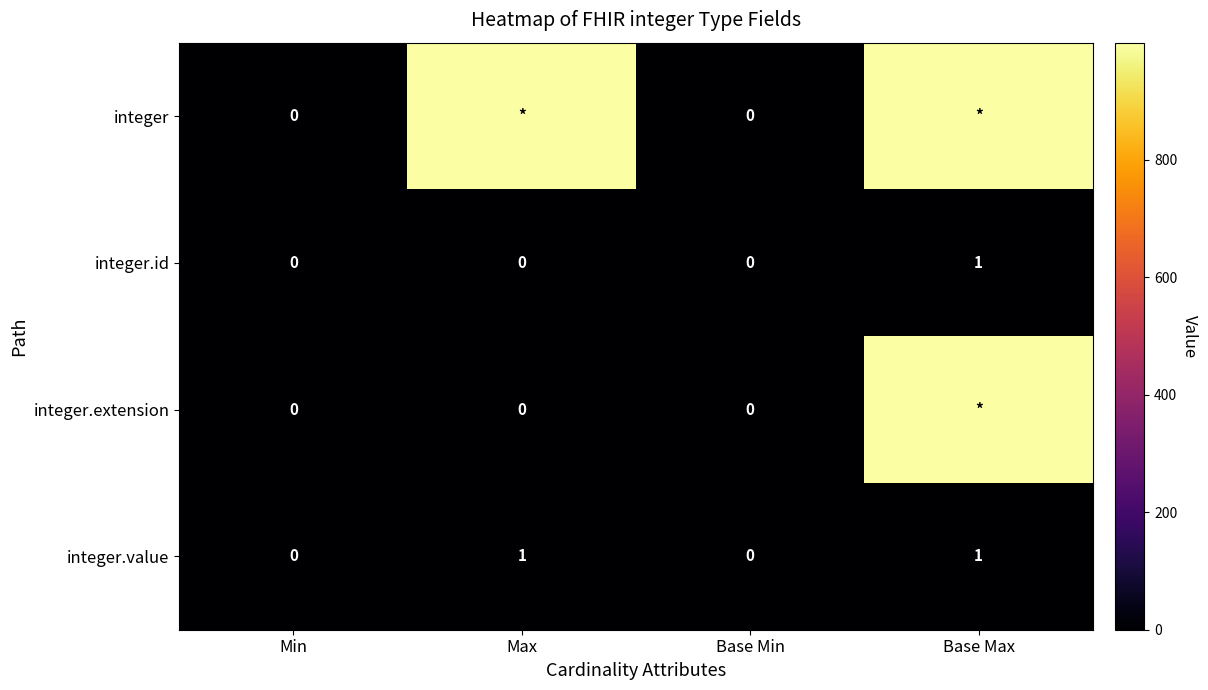

Count the integer.value values in the range 0 to 1.

4